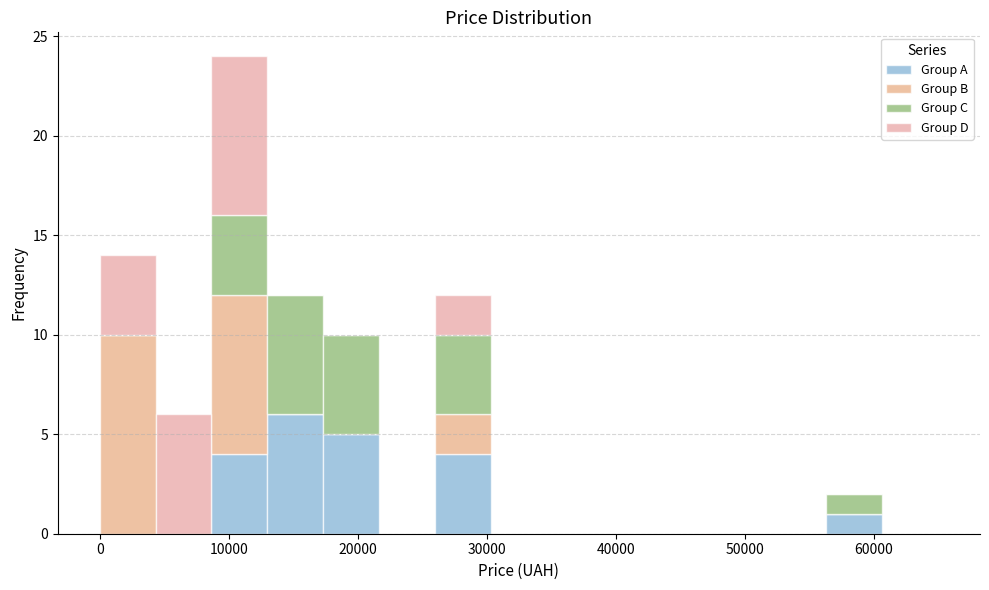

Which range on the x-axis has the tallest stacked bar (by total height)?

9000 to 13000